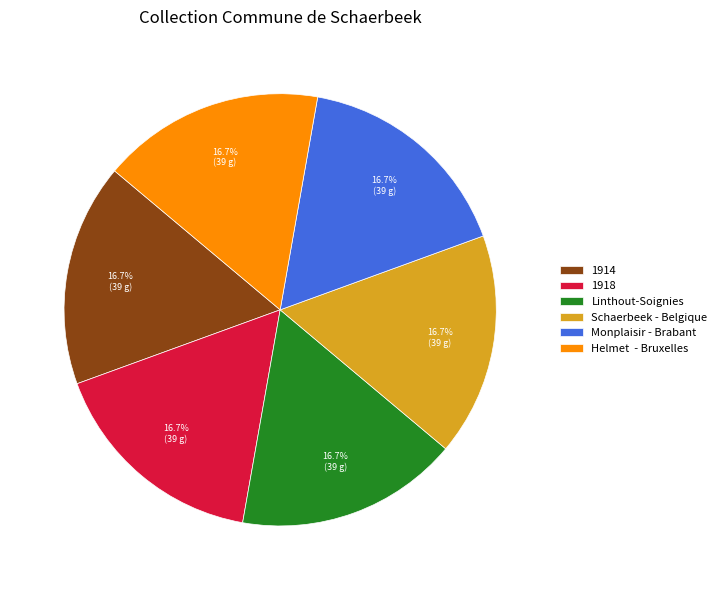

To the nearest percent, what is the combined percentage of Linthout-Soignies and Schaerbeek - Belgique?

33%